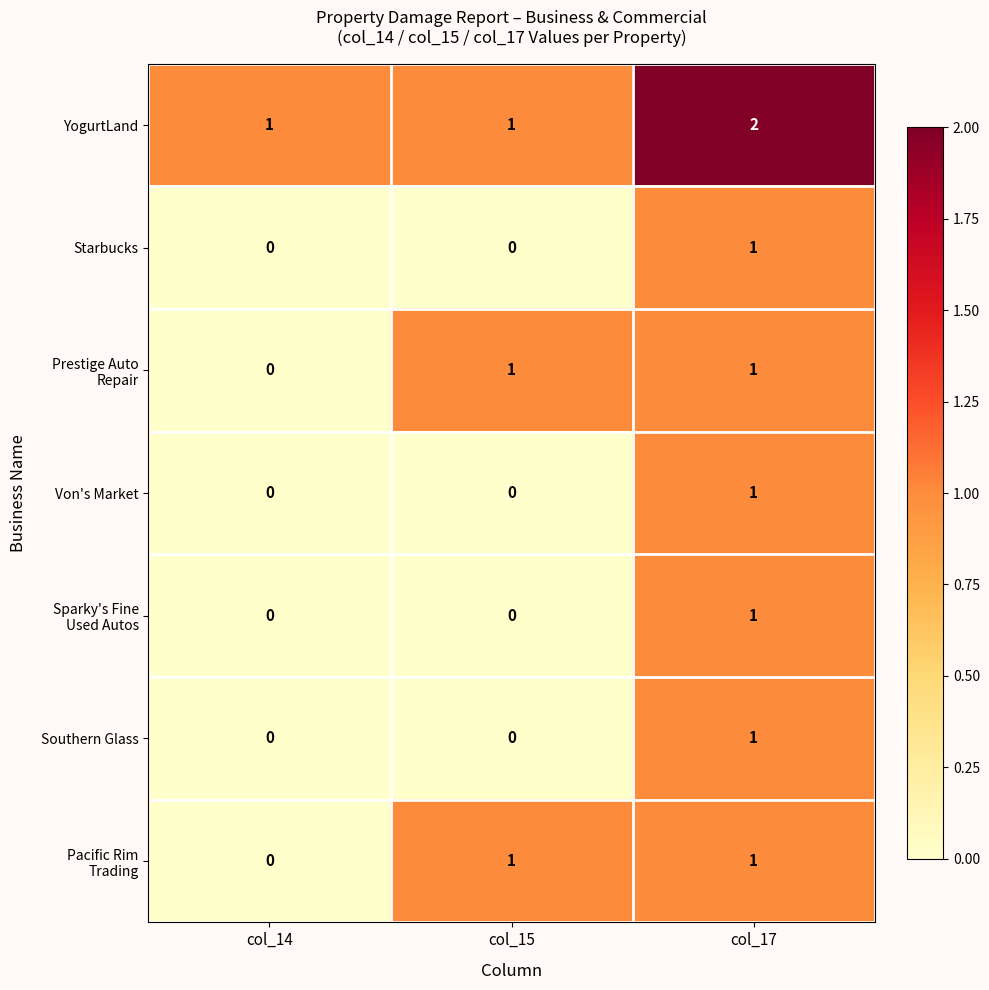

What is the sum of the YogurtLand values at col_15 and col_17?

3